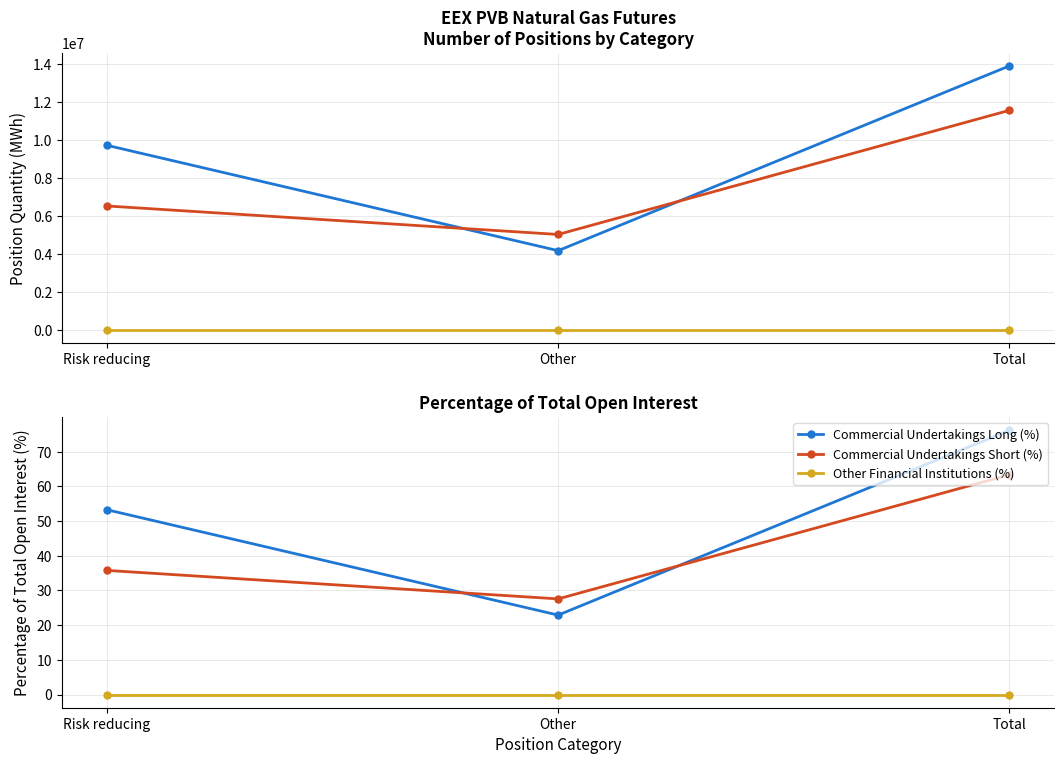

List the labels in order of Commercial Undertakings Short value, largest first.

Total, Risk reducing, Other